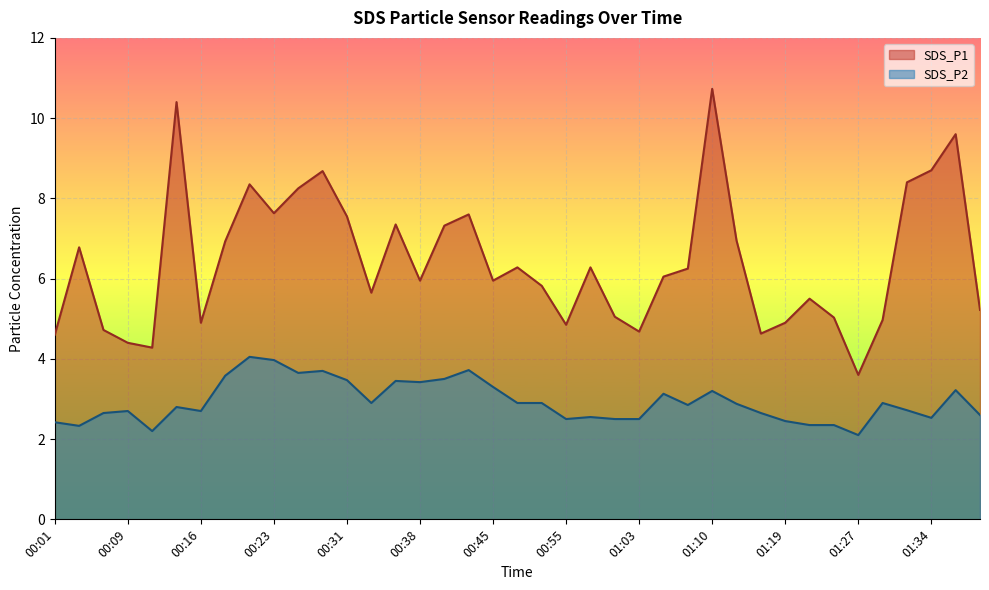

What is the minimum value for SDS_P1?

3.6